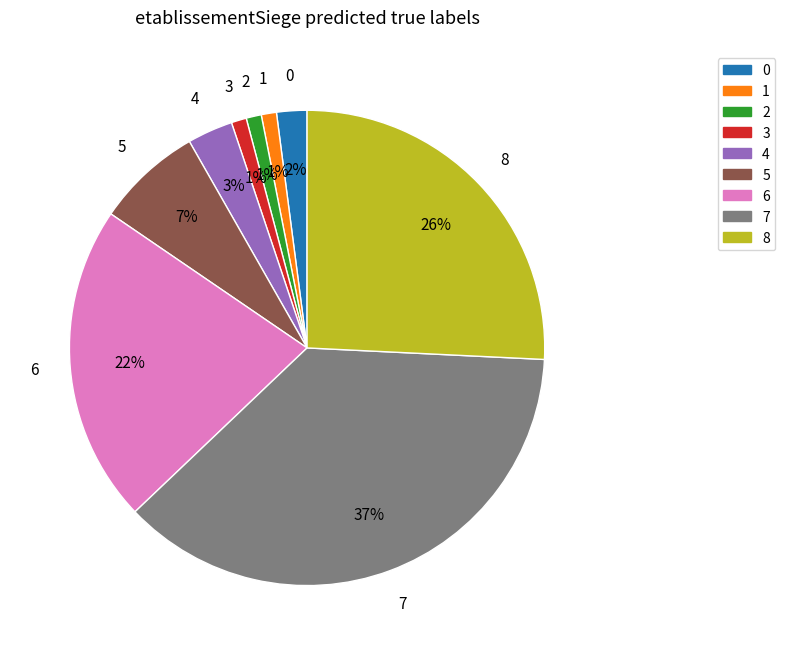

To the nearest percent, what percentage of the pie is 5?

7%